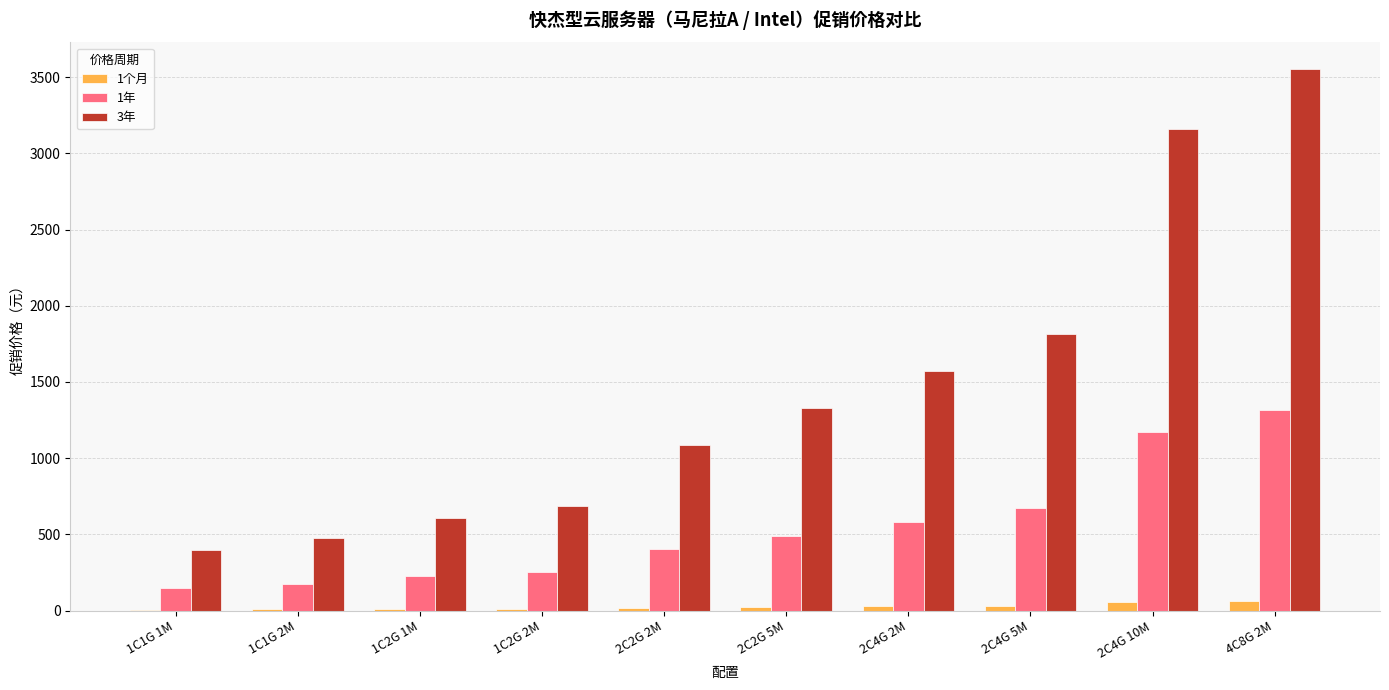

What is the sum of all 1个月 values?

272.0